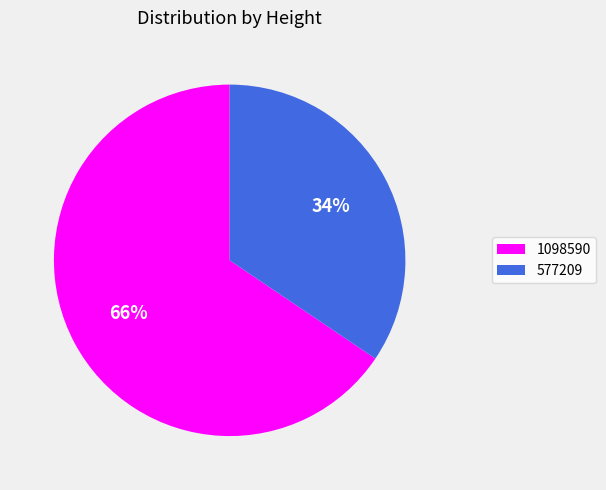

Rank the categories by value from lowest to highest.

577209, 1098590